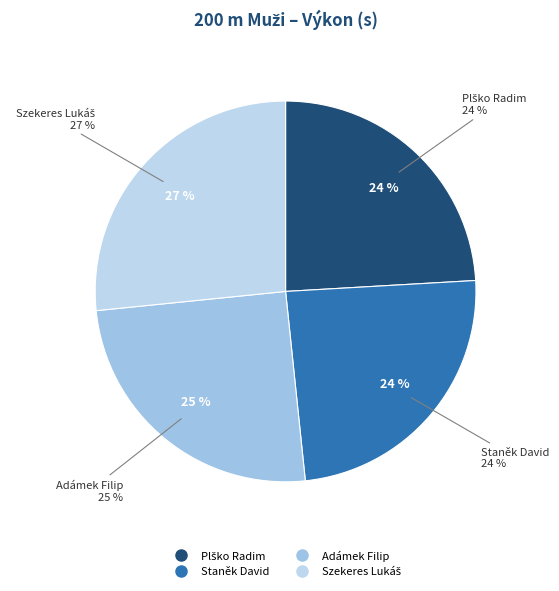

What is the ratio of the value at Plško Radim to the value at Szekeres Lukáš?

0.9